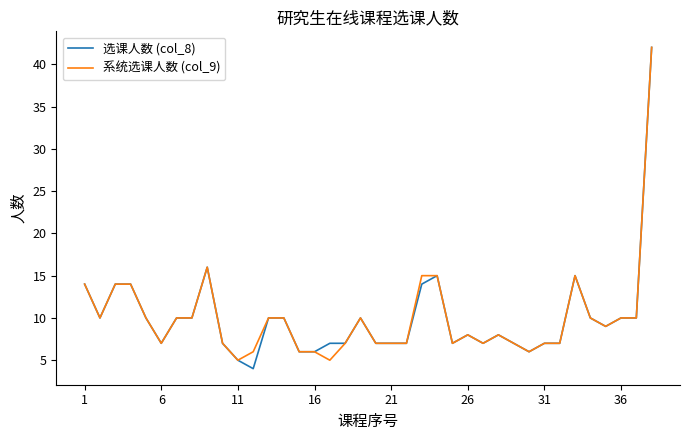

What is the maximum value shown in the chart?

42